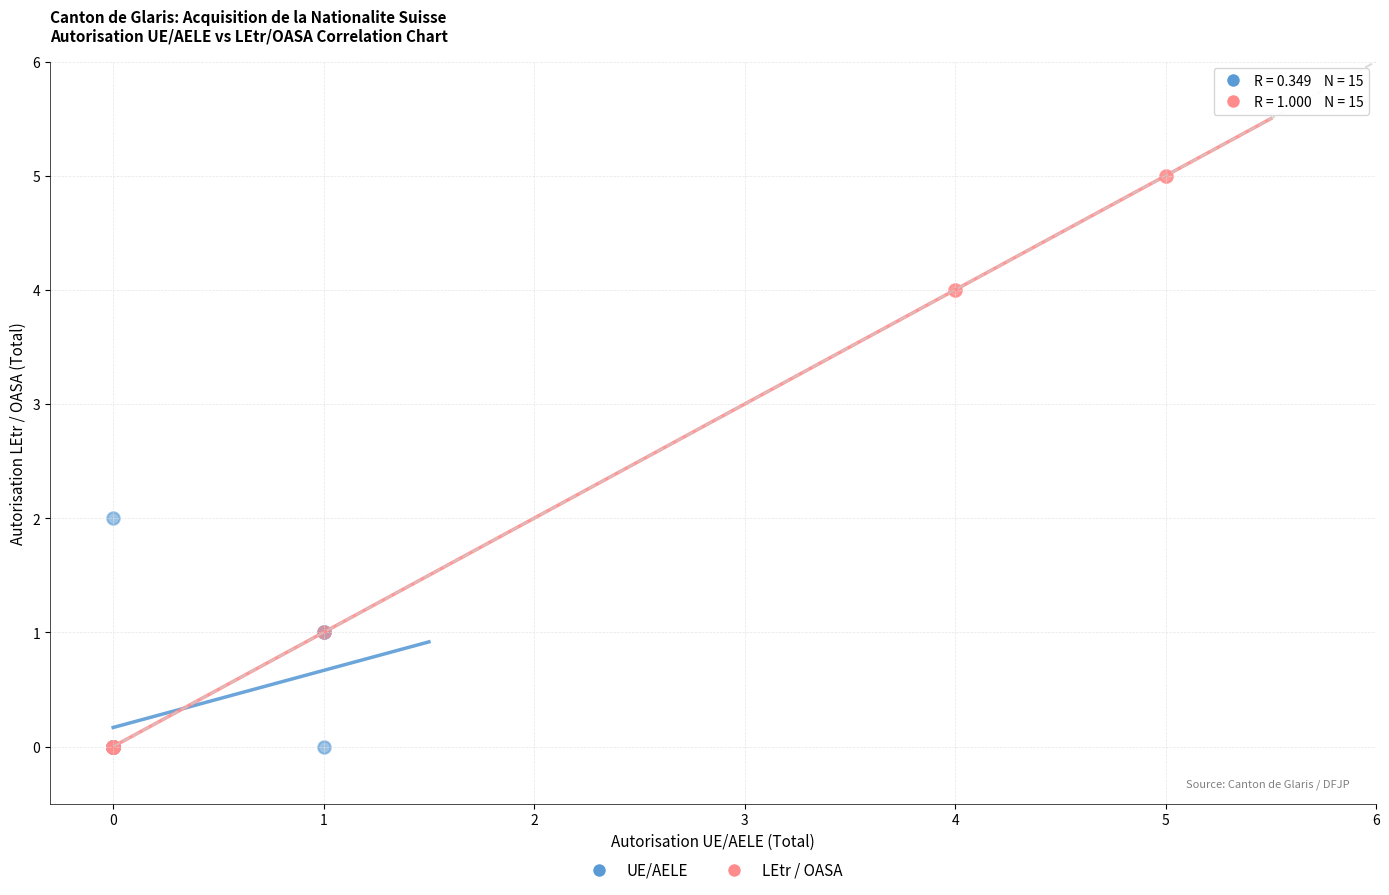

What are all the series names shown in the legend?

UE/AELE, LEtr / OASA